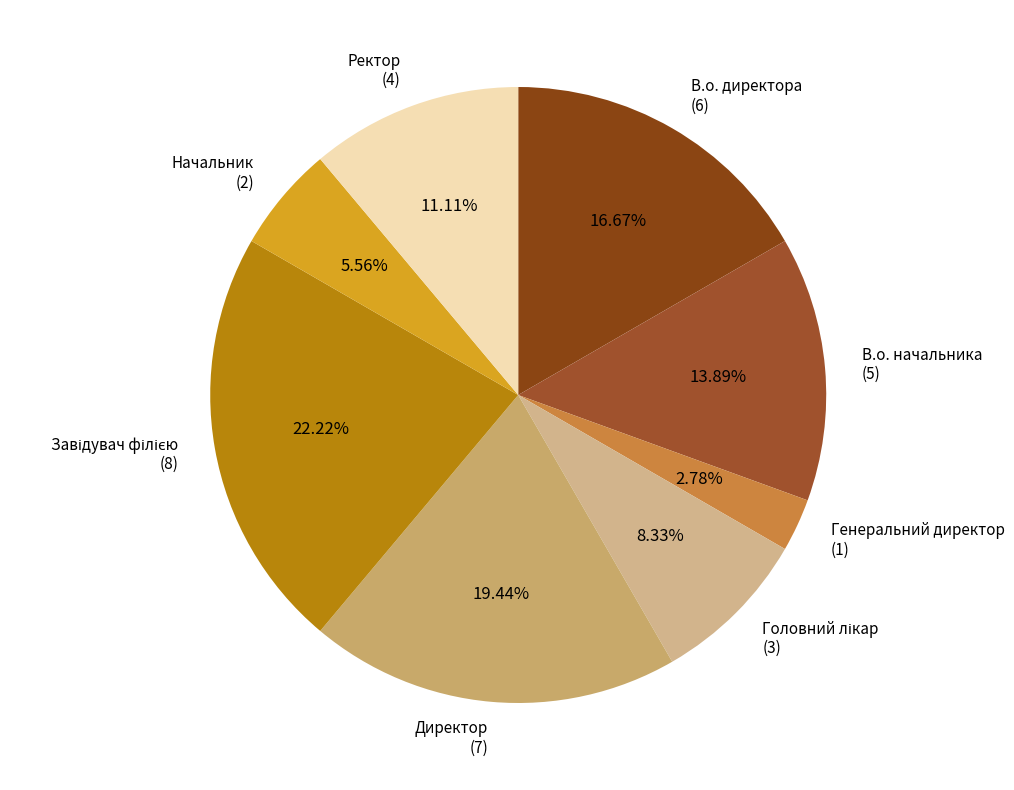

Is Генеральний директор (1) the majority of the pie?

No